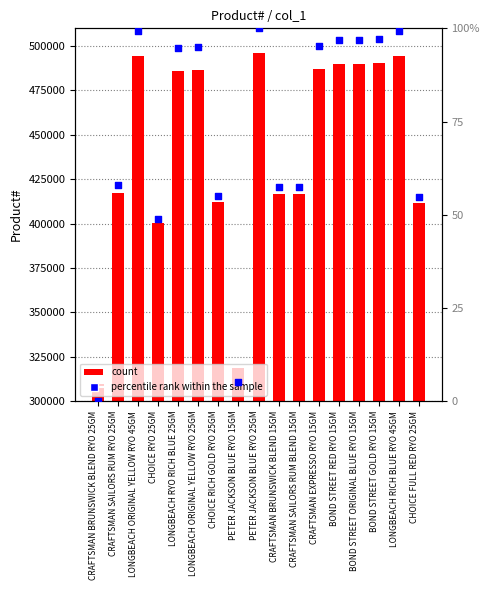

Is the value of count at BOND STREET GOLD RYO 15GM greater than the value of percentile rank within the sample at BOND STREET RED RYO 15GM?

Yes